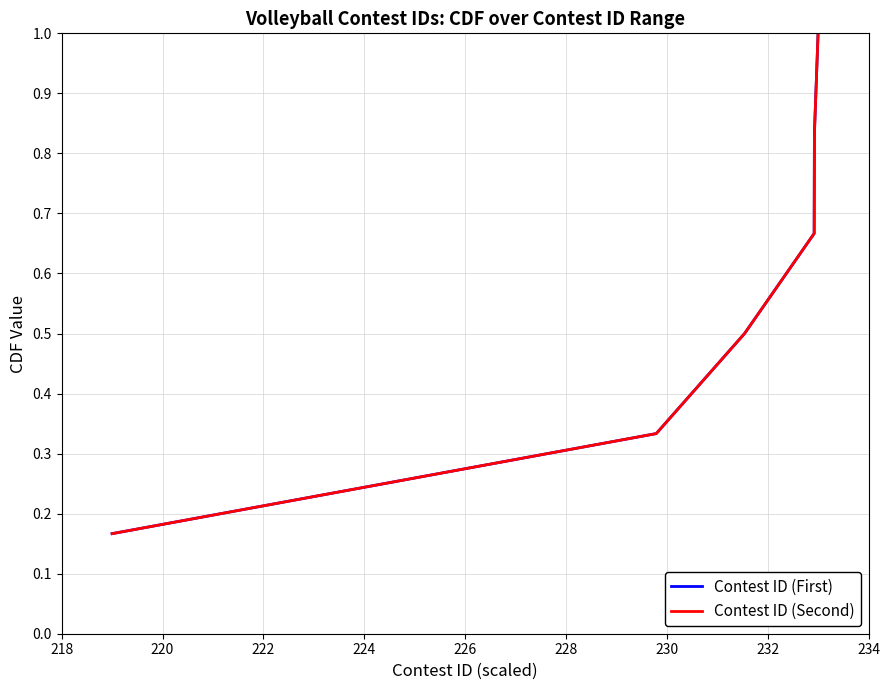

At how many categories does at least one series exceed 0?

6